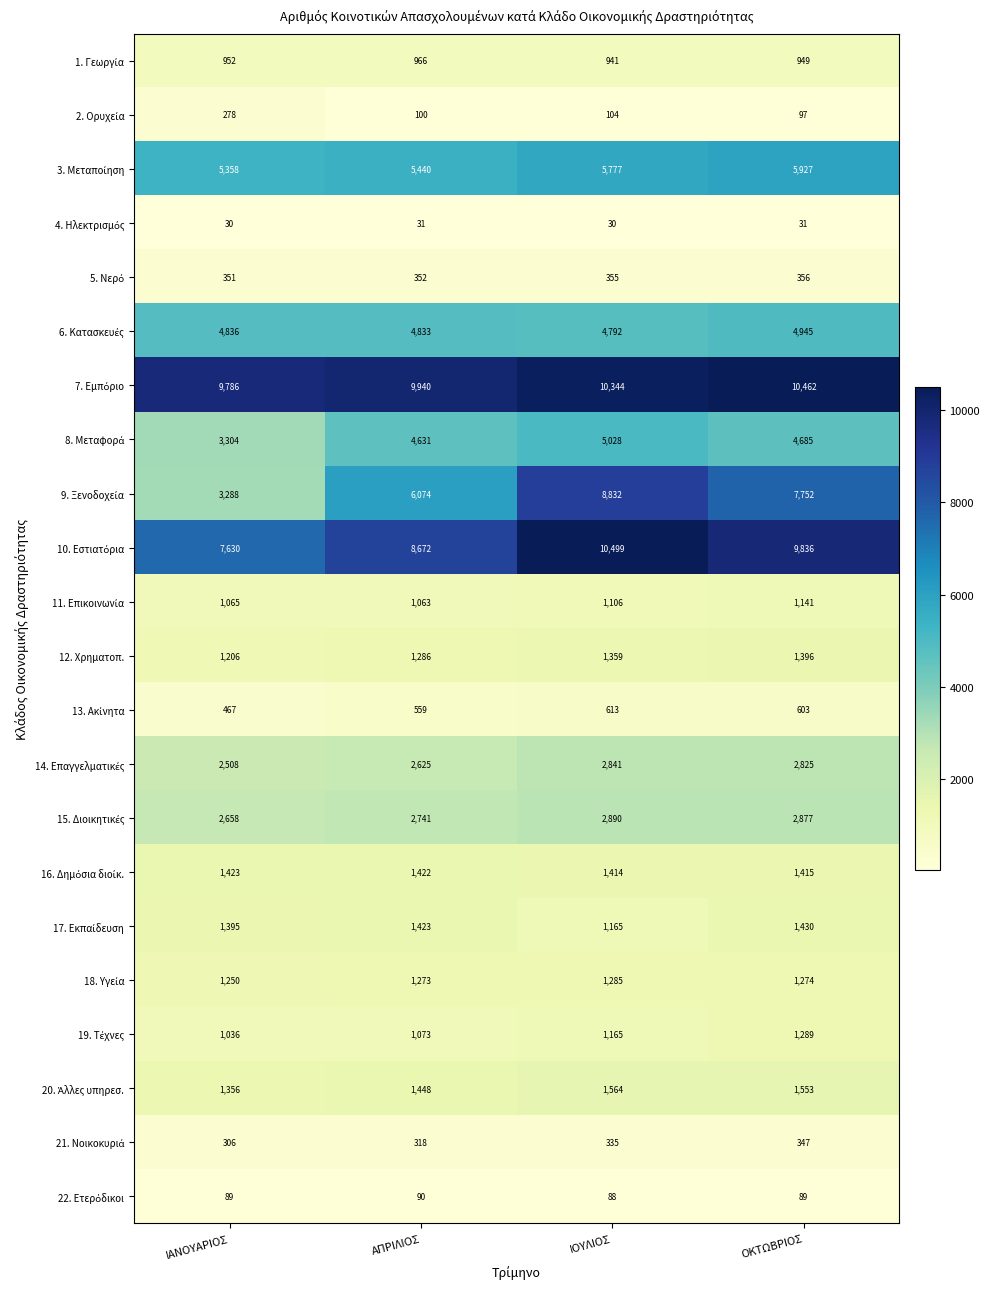

What is the difference between the highest and lowest values at ΟΚΤΩΒΡΙΟΣ?

10431